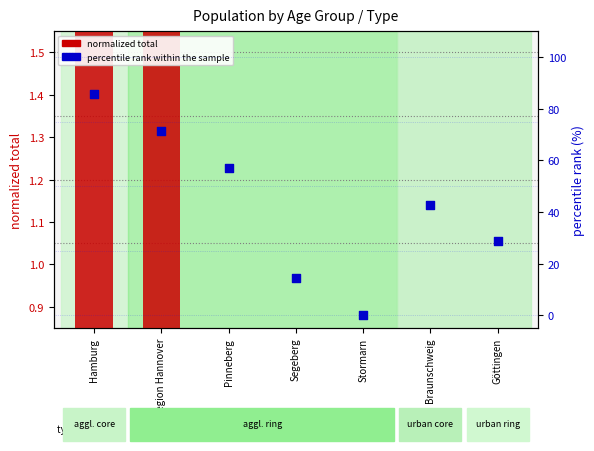

Which series contains the highest Y value?

percentile rank within the sample